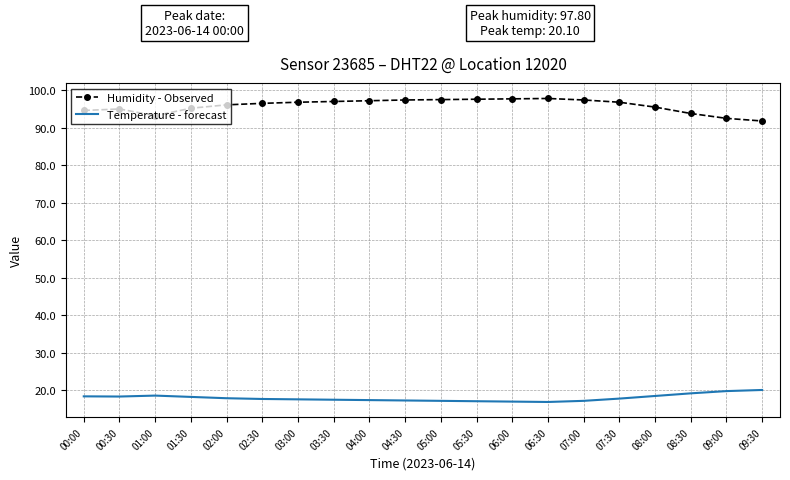

At 02:00, list the series in order from largest to smallest.

Humidity - Observed, Temperature - forecast